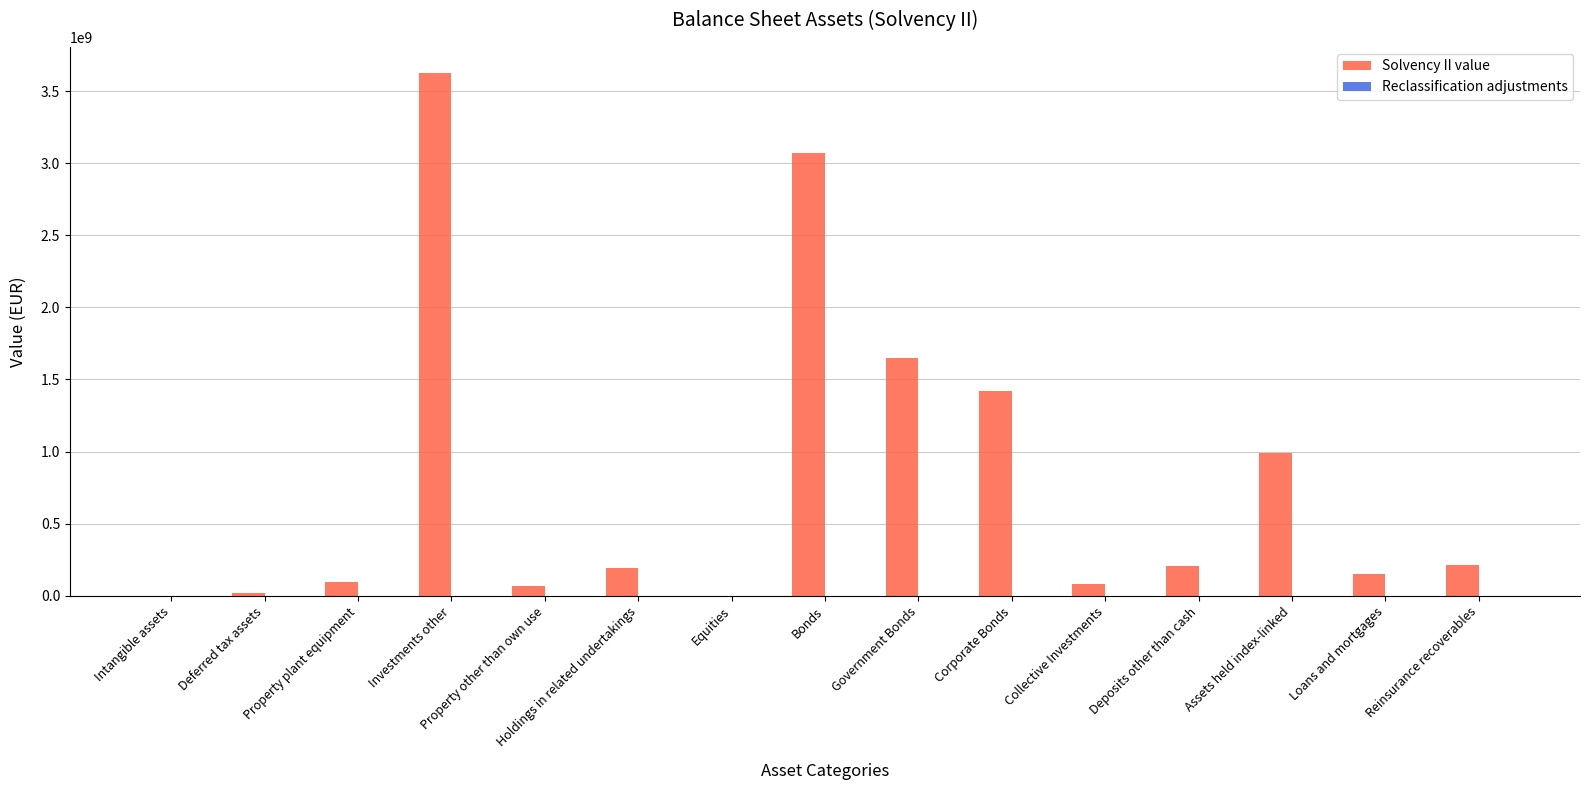

At which category does the chart reach its peak across all series?

Investments other